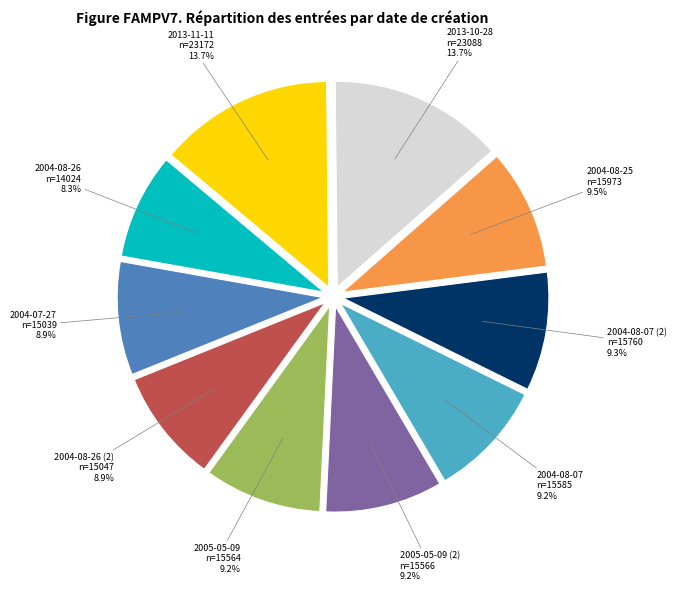

Which category has the smallest portion of the pie?

2004-08-26 n=14024 8.3%